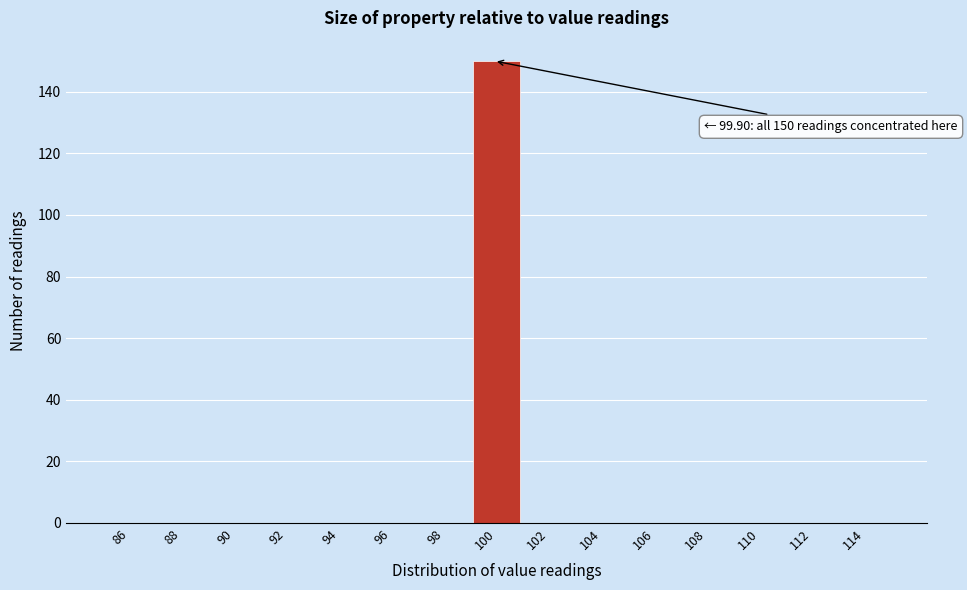

Over which range of the x-axis is the bar tallest?

99 to 101